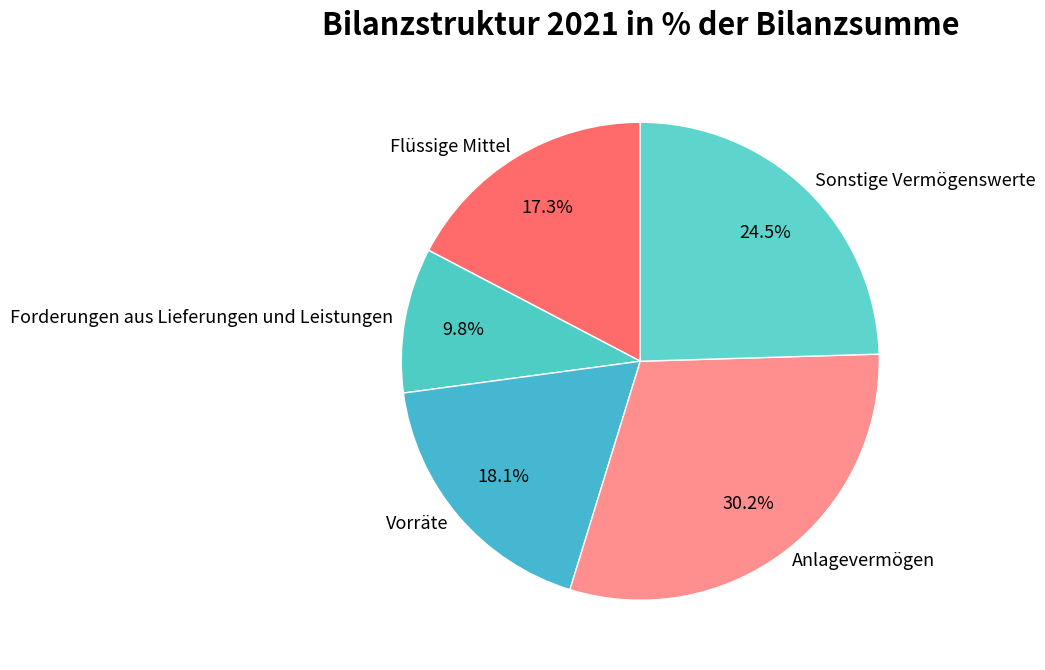

Combined, do Anlagevermögen and Flüssige Mittel account for over 50%?

No